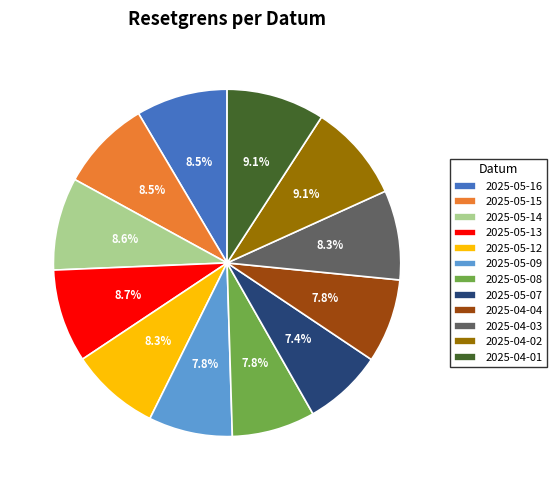

Is there any slice that represents more than half of the pie?

No